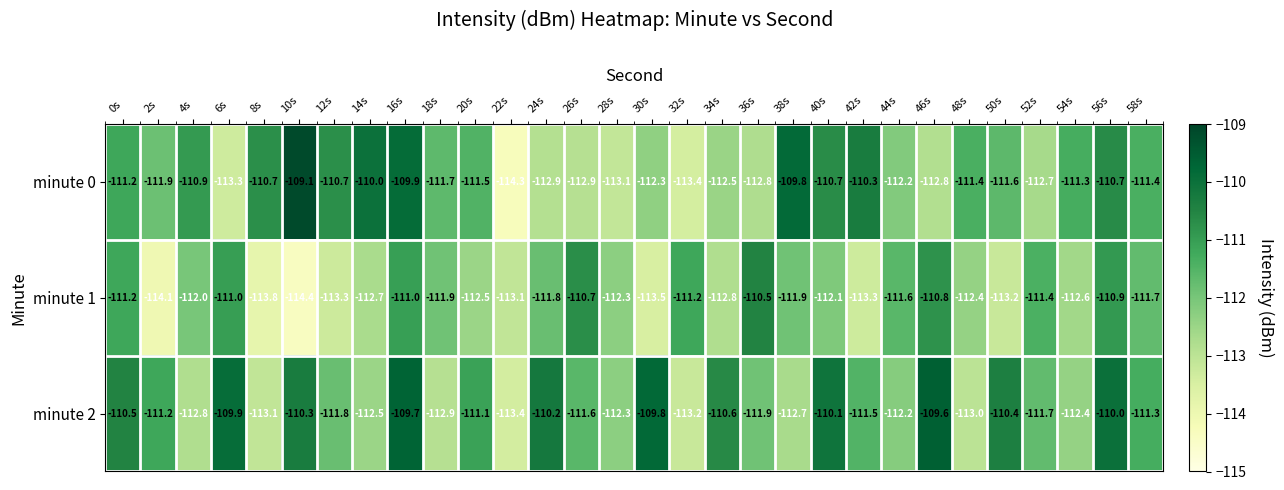

What is the difference between the highest and lowest values at 48s?

1.6